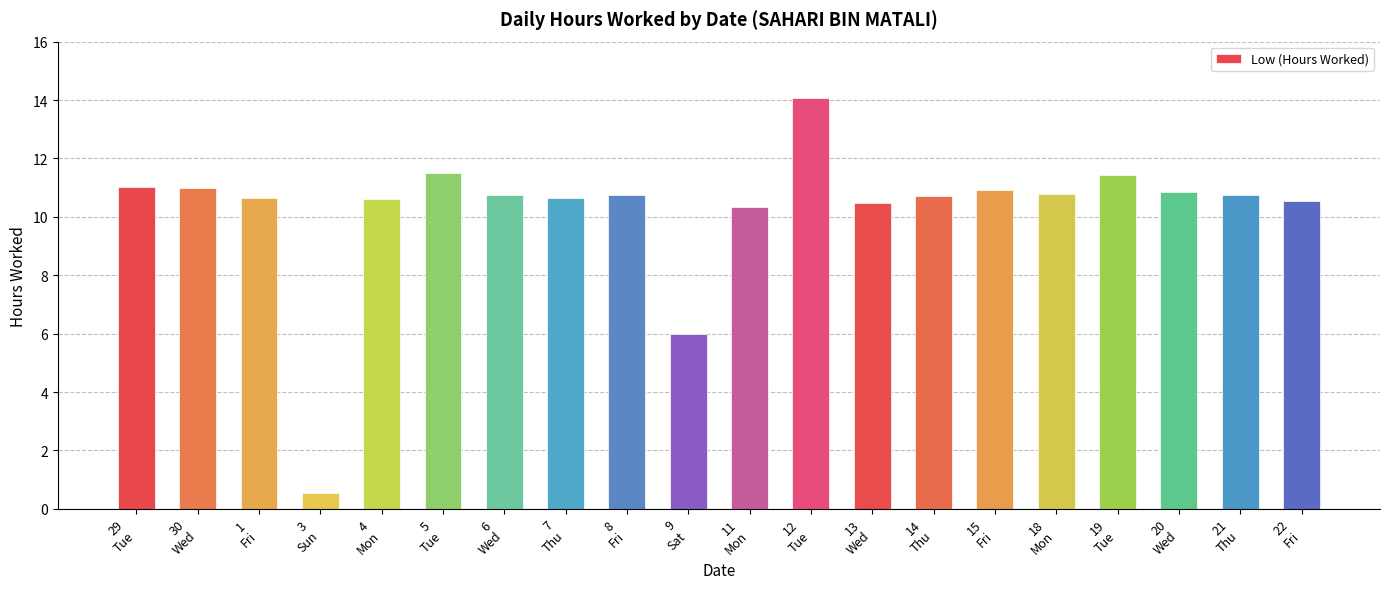

True or false: the data shows 5.4 at 4
Mon.

False